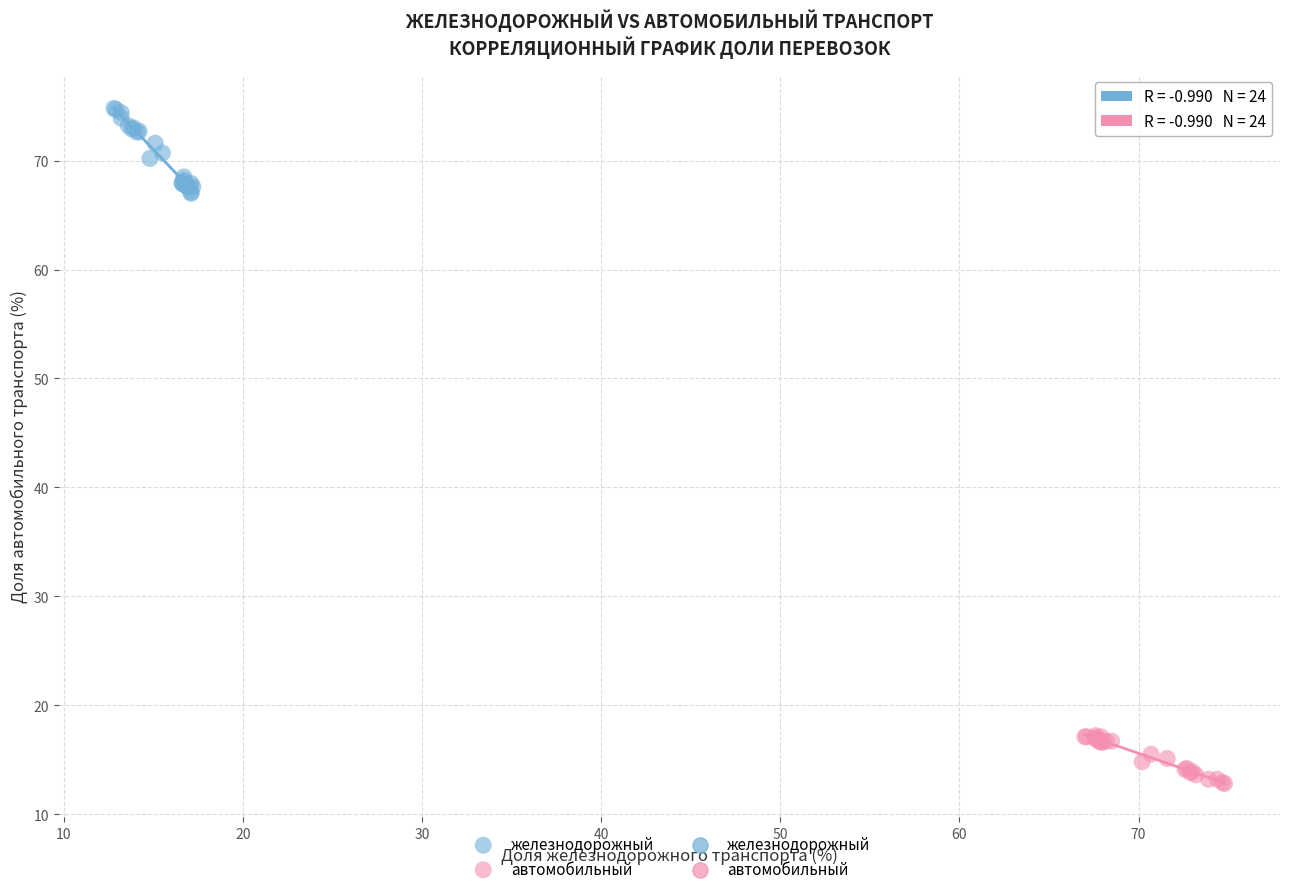

Which series has the largest Y range (max minus min)?

железнодорожный